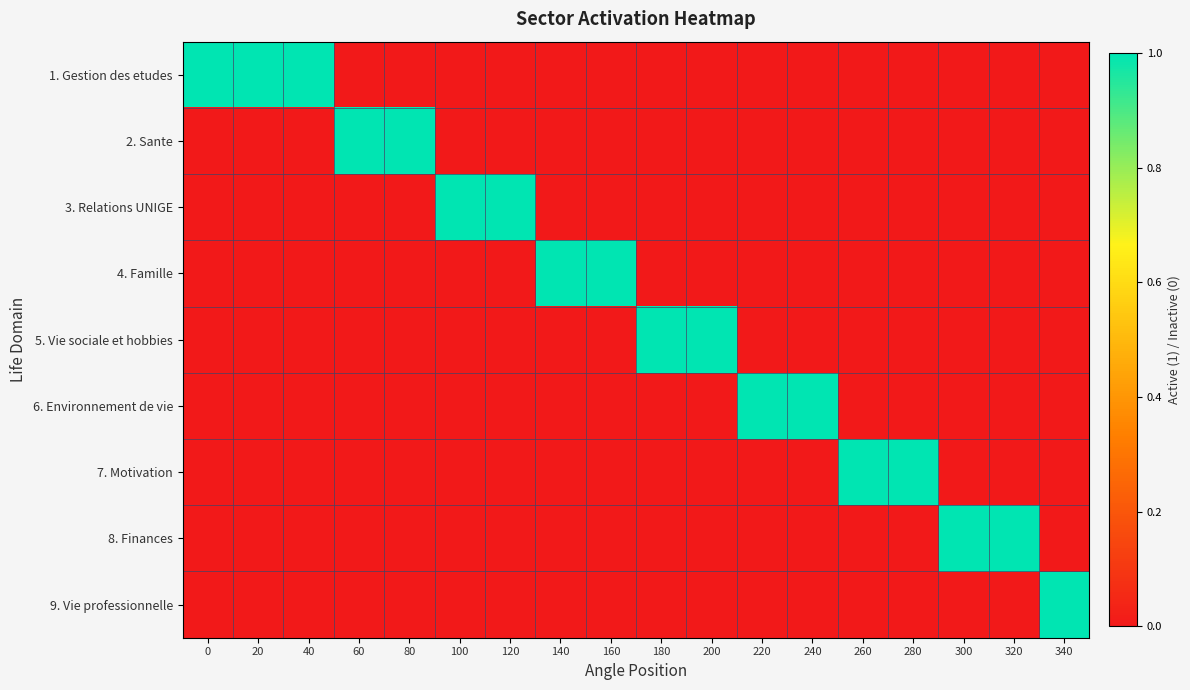

Which series has the widest spread of values?

1. Gestion des etudes